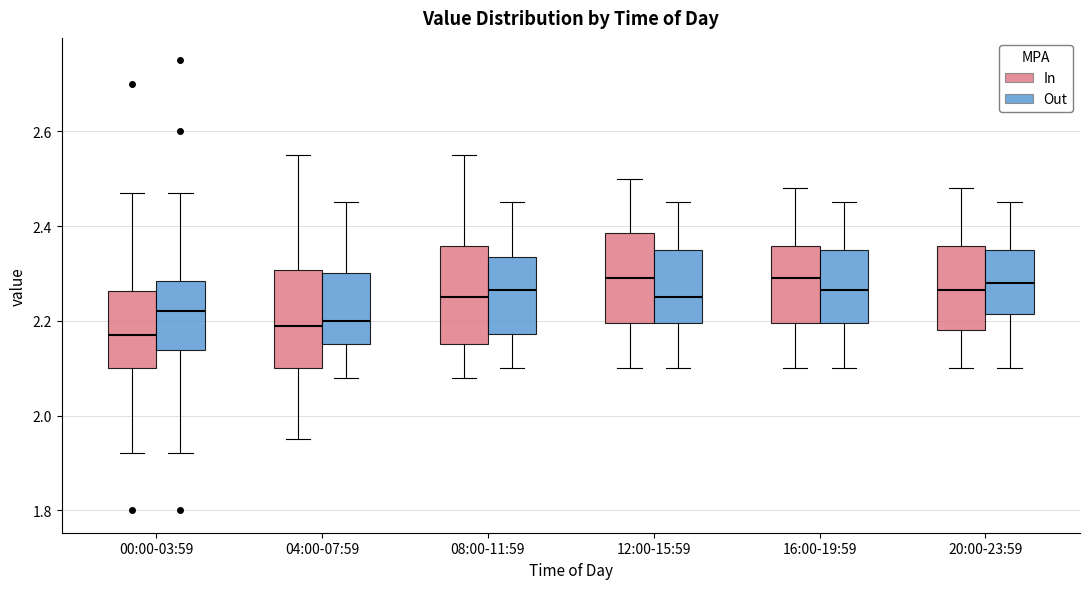

Where does the median line of the box for 08:00-11:59 (In) sit on the y-axis? The values are not printed on the chart, so give them approximately, as read against the axis.

2.26